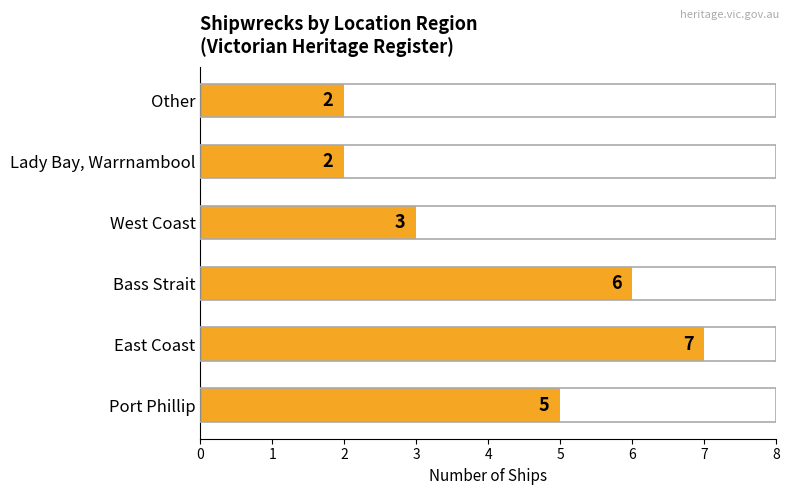

What is the maximum value shown in the chart?

7